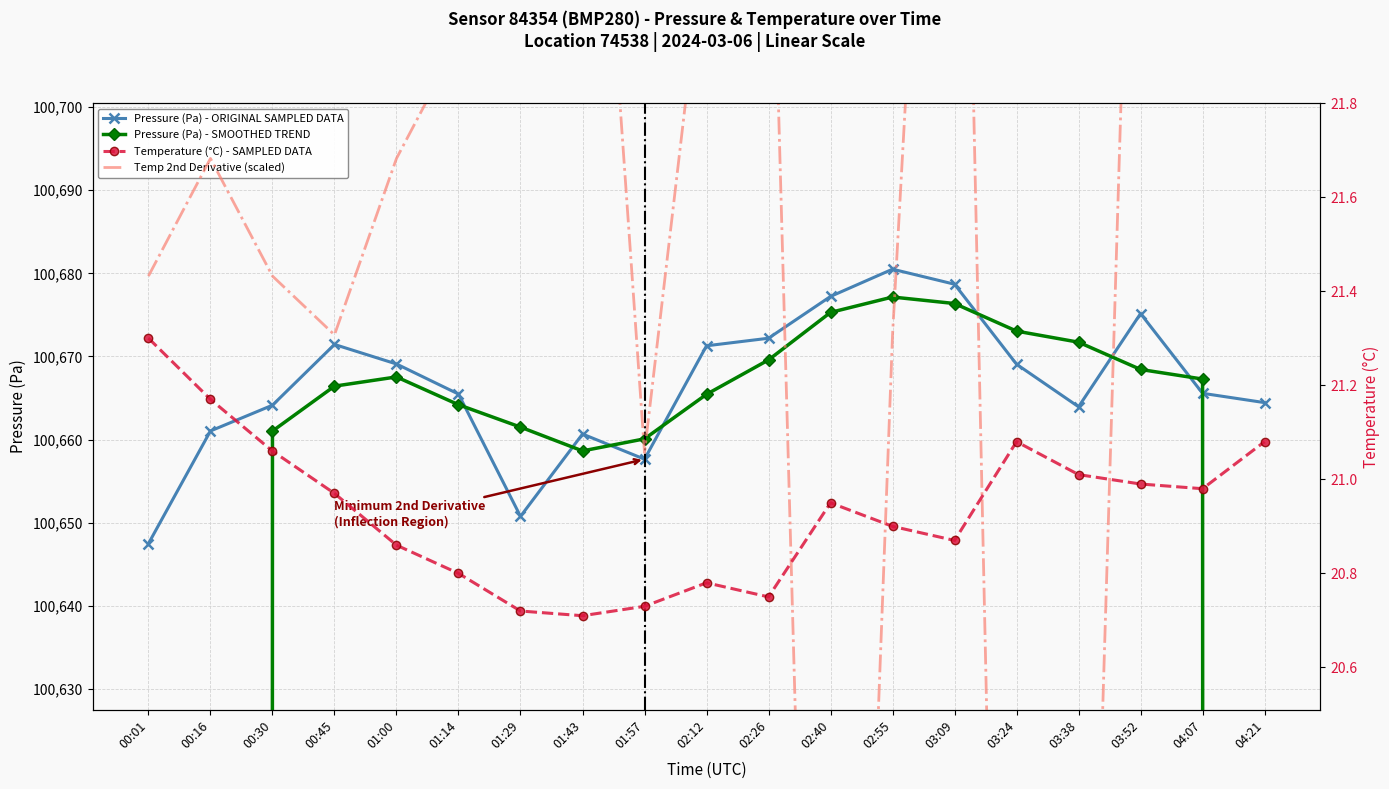

Is this an area chart (filled region under the line)?

No